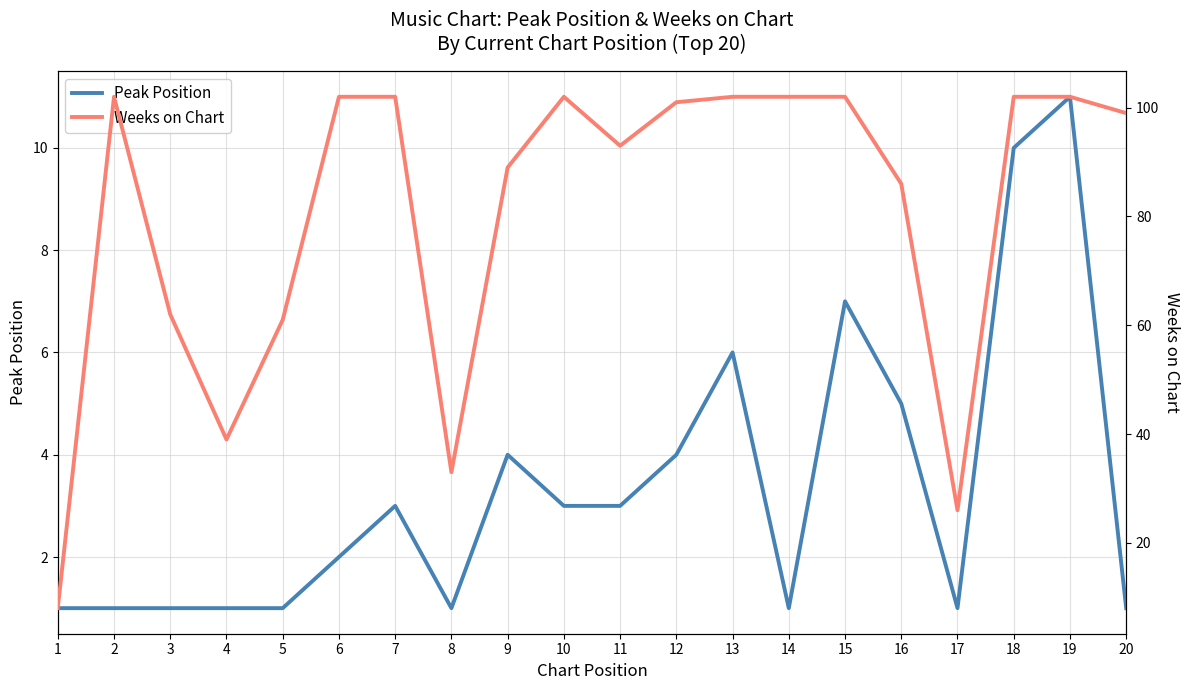

What is the difference between the highest and lowest values at 17?

25